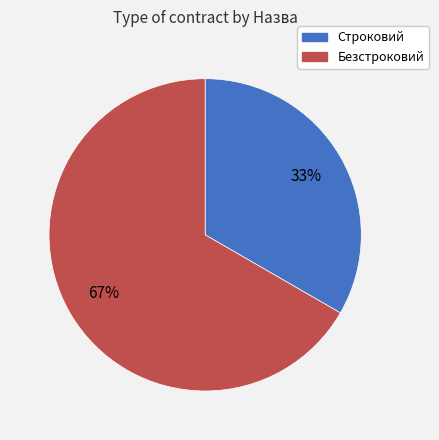

What percentage is the Строковий slice, to the nearest percent?

33%